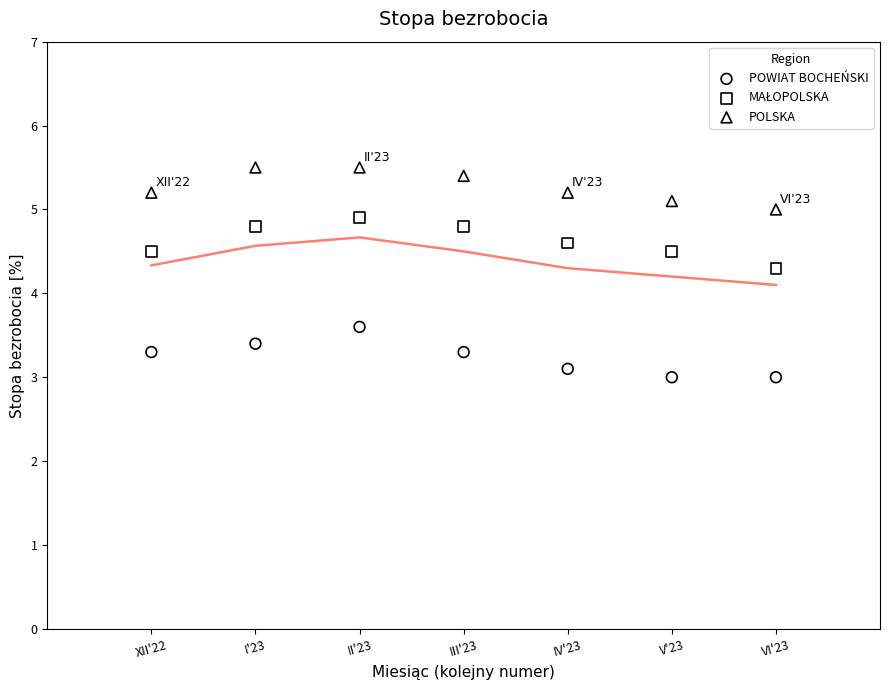

Which series contains the lowest Y value?

POWIAT BOCHEŃSKI